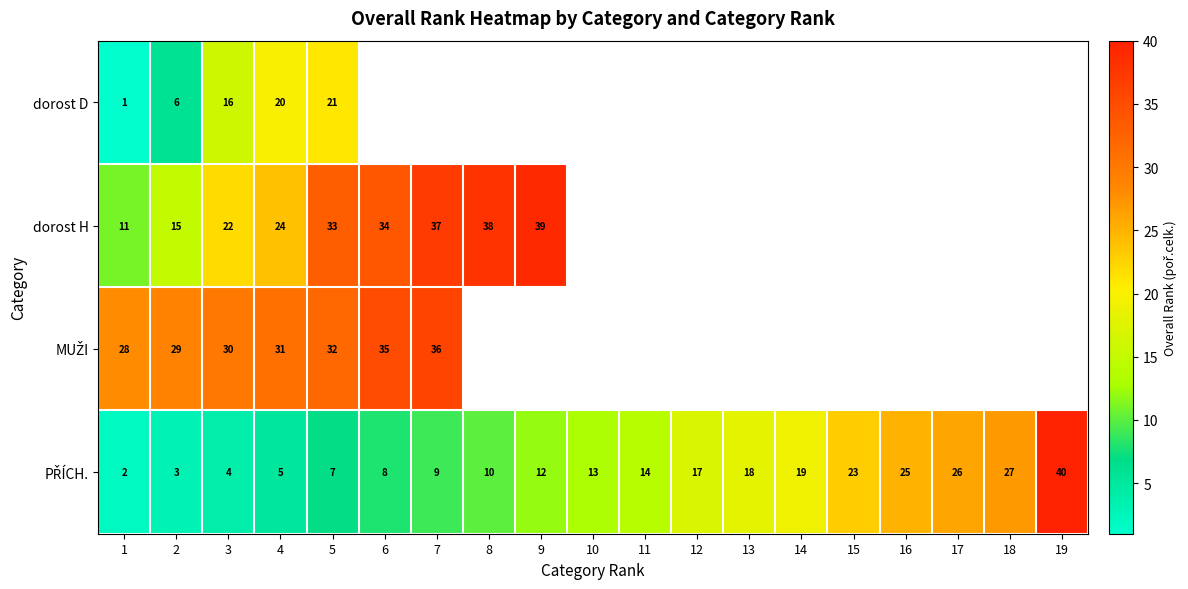

Is it true that dorost H equals 24 at 4?

True